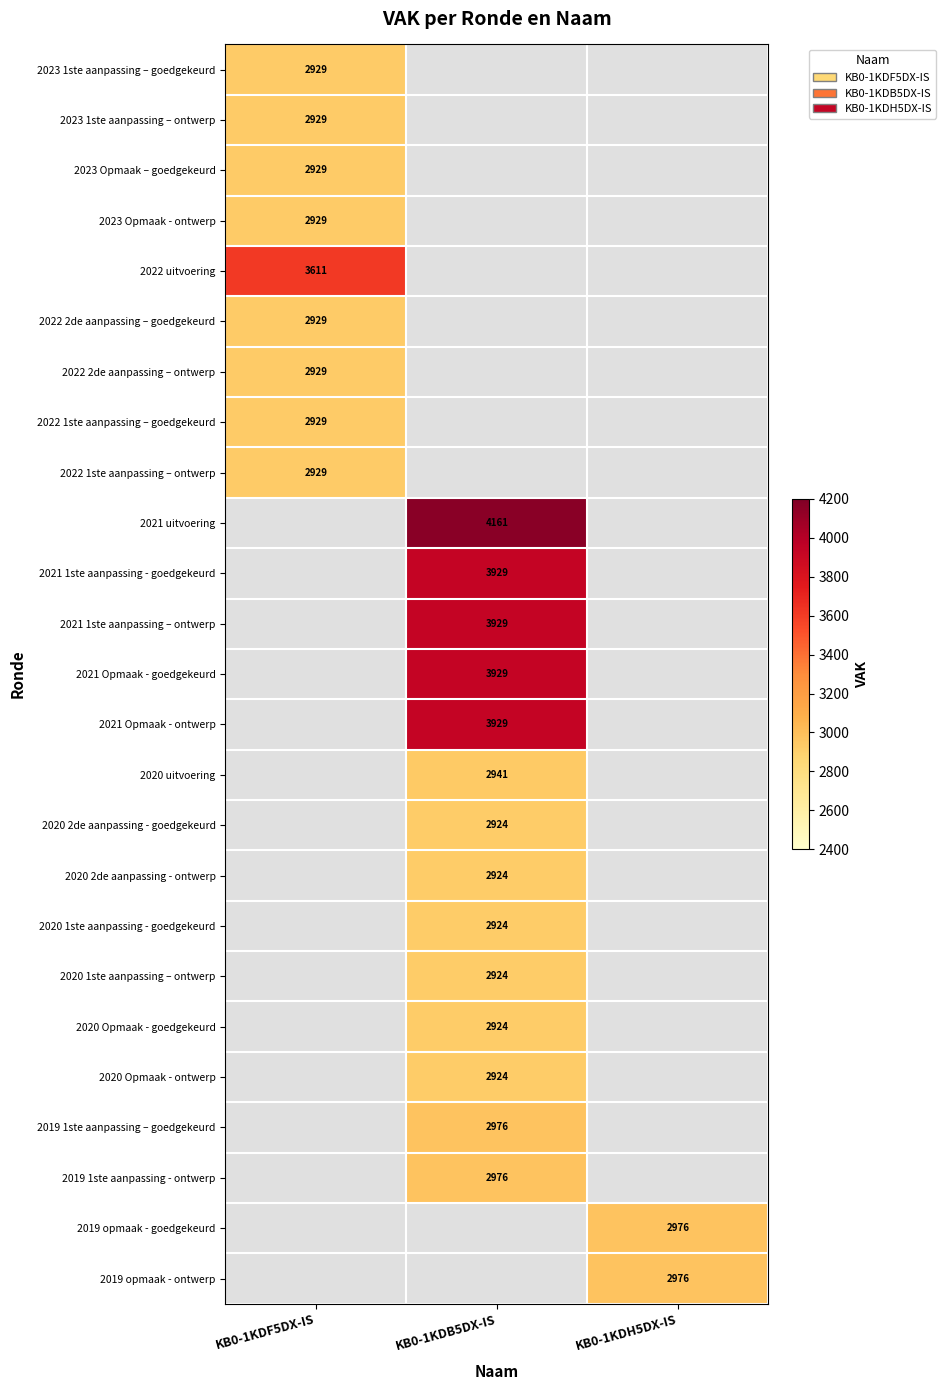

True or false: 2019 1ste aanpassing – goedgekeurd has a value of 2976 at KB0-1KDB5DX-IS.

True